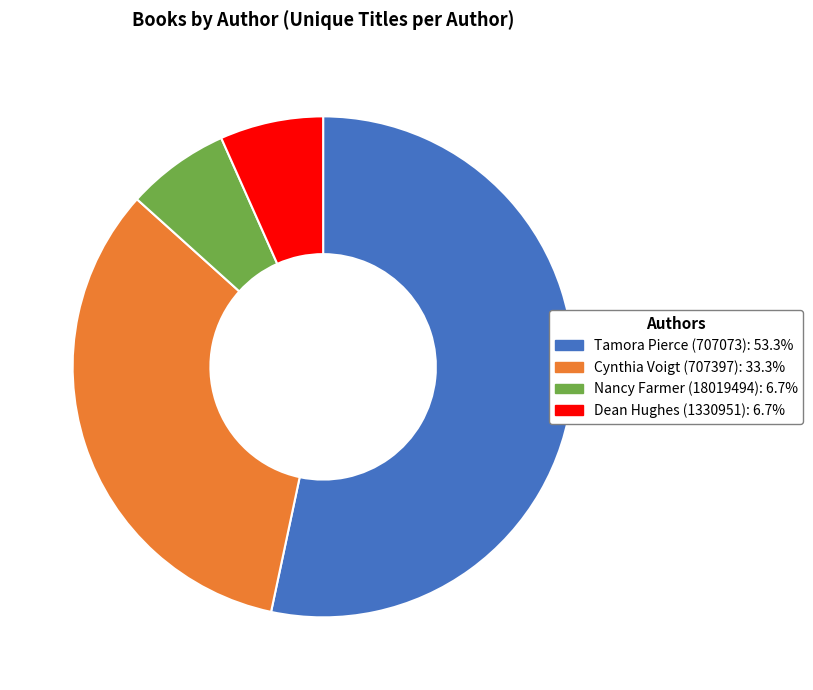

What is the ratio of the value at Cynthia Voigt (707397) to the value at Nancy Farmer (18019494)?

5.0